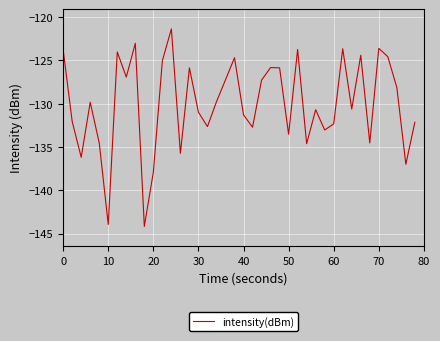

What is the difference between the maximum and minimum values?

22.8